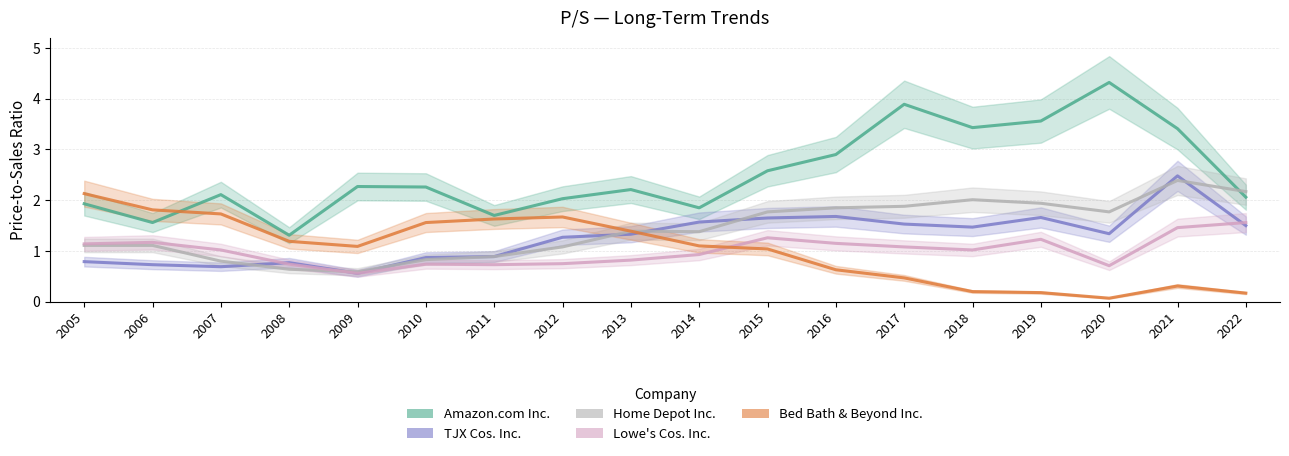

Which series has the largest total across all categories?

Amazon.com Inc.